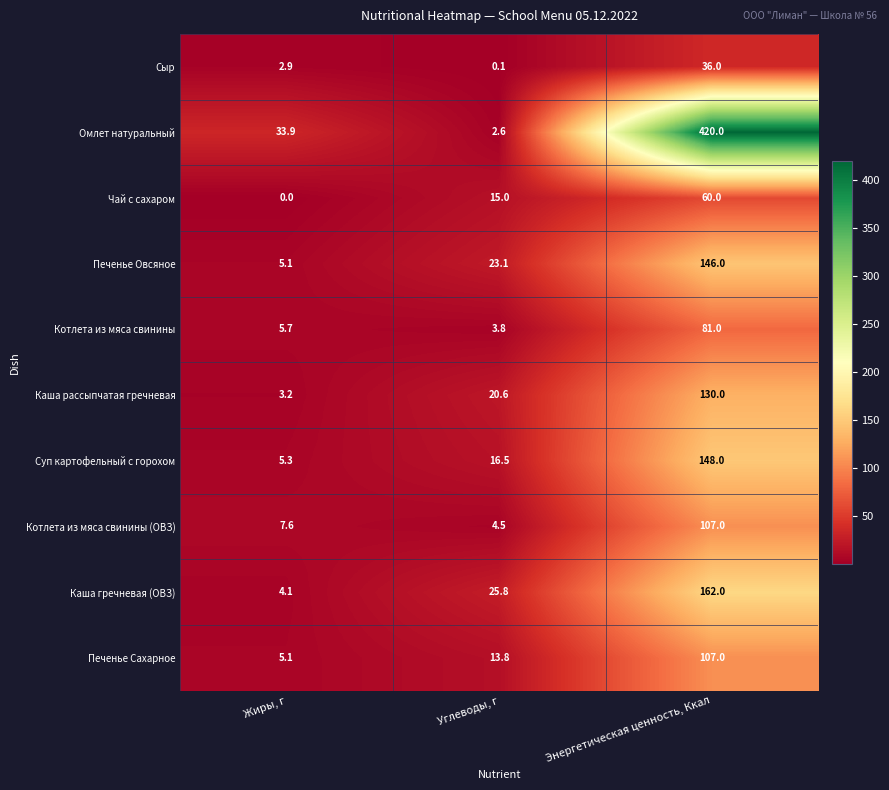

What is the difference between the highest and lowest values at Углеводы, г?

25.7